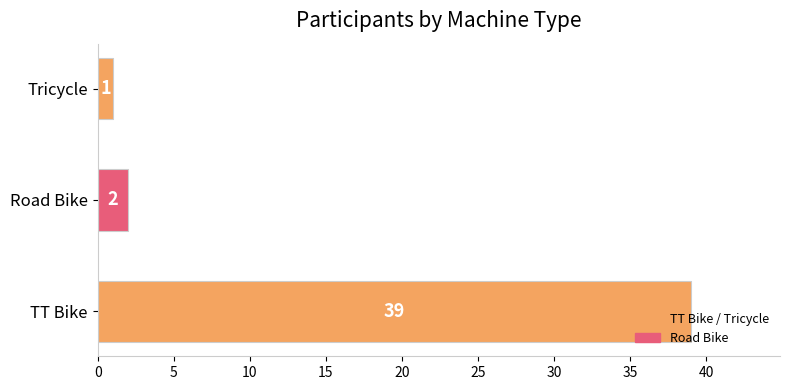

What value does the data have at TT Bike, to the nearest 10?

40